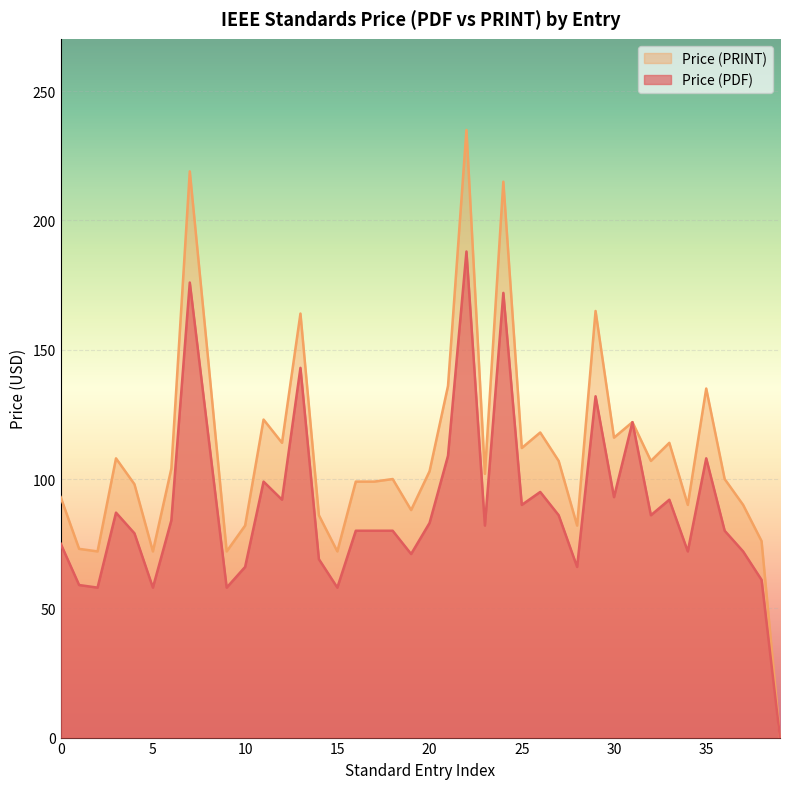

The value at 2025 is 39. True or false?

False